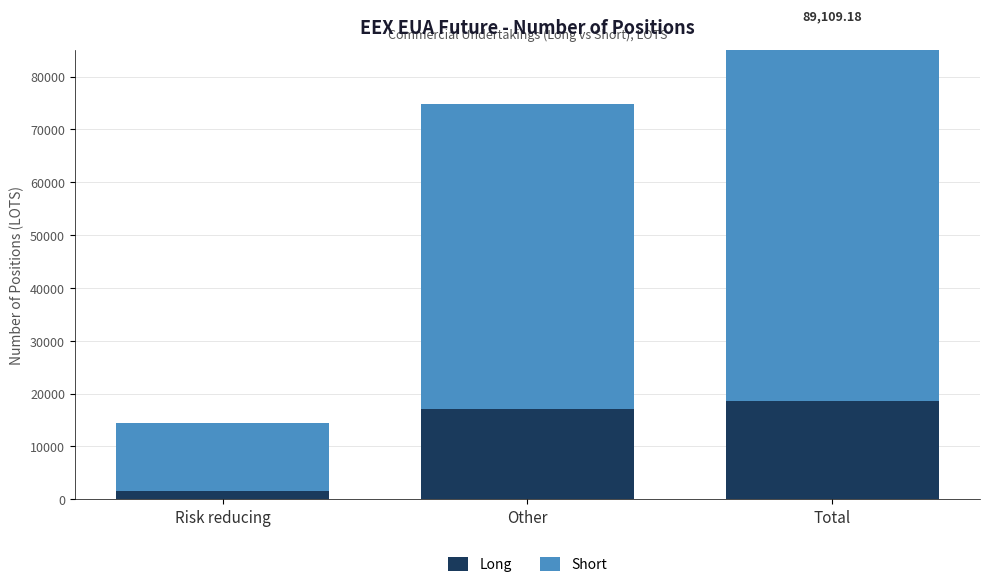

What is the minimum value for Long?

1502.0